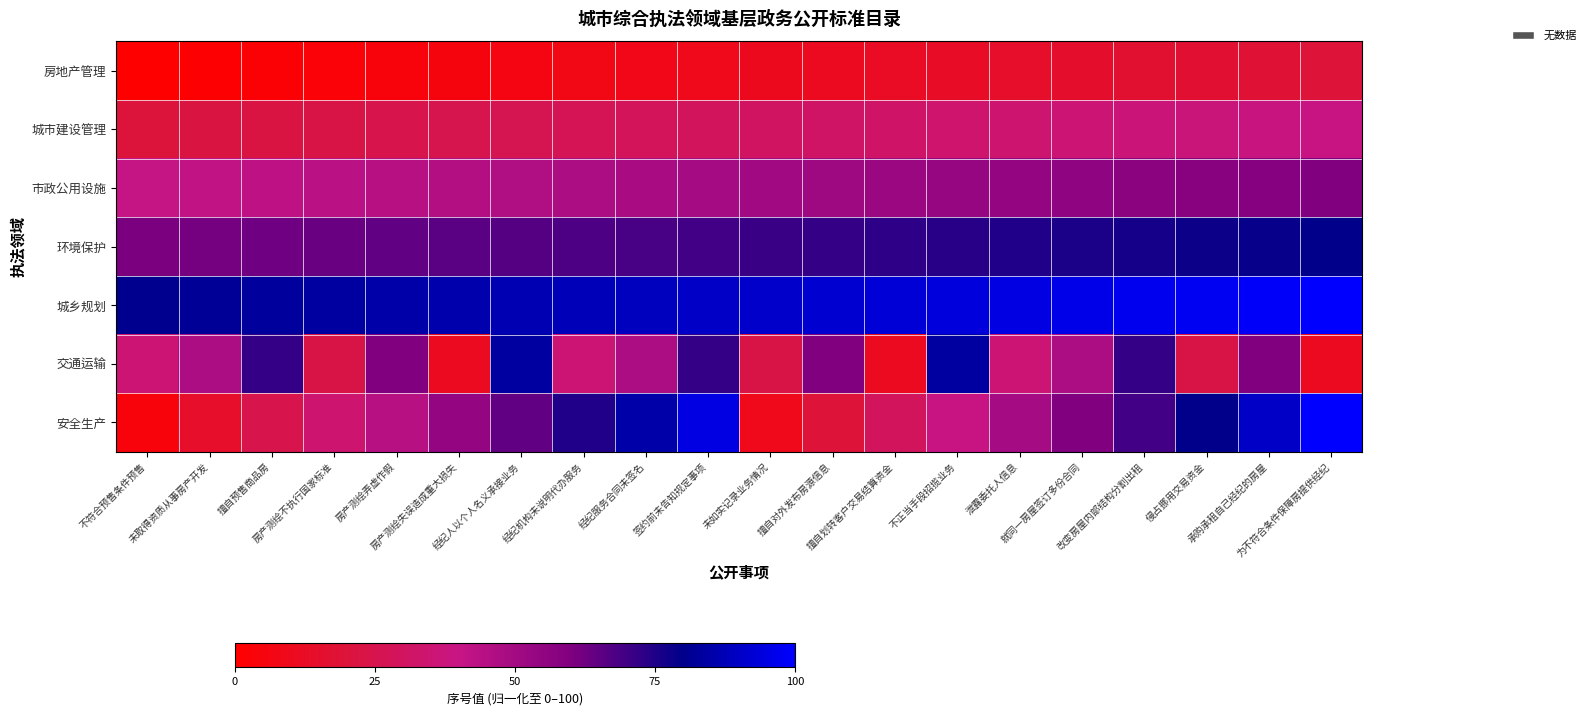

Reading left to right, transcribe all the data shown in this chart.

房地产管理: 不符合预售条件预售=0.0	未取得资质从事房产开发=1.0	擅自预售商品房=2.0	房产测绘不执行国家标准=3.0	房产测绘弄虚作假=4.0	房产测绘失误造成重大损失=5.1	经纪人以个人名义承接业务=6.1	经纪机构未说明代办服务=7.1	经纪服务合同未签名=8.1	签约前未告知规定事项=9.1	未如实记录业务情况=10.1	擅自对外发布房源信息=11.1	擅自划转客户交易结算资金=12.1	不正当手段招揽业务=13.1	泄露委托人信息=14.1	就同一房屋签订多份合同=15.2	改变房屋内部结构分割出租=16.2	侵占挪用交易资金=17.2	承购承租自己经纪的房屋=18.2	为不符合条件保障房提供经纪=19.2
城市建设管理: 不符合预售条件预售=20.2	未取得资质从事房产开发=21.2	擅自预售商品房=22.2	房产测绘不执行国家标准=23.2	房产测绘弄虚作假=24.2	房产测绘失误造成重大损失=25.3	经纪人以个人名义承接业务=26.3	经纪机构未说明代办服务=27.3	经纪服务合同未签名=28.3	签约前未告知规定事项=29.3	未如实记录业务情况=30.3	擅自对外发布房源信息=31.3	擅自划转客户交易结算资金=32.3	不正当手段招揽业务=33.3	泄露委托人信息=34.3	就同一房屋签订多份合同=35.4	改变房屋内部结构分割出租=36.4	侵占挪用交易资金=37.4	承购承租自己经纪的房屋=38.4	为不符合条件保障房提供经纪=39.4
市政公用设施: 不符合预售条件预售=40.4	未取得资质从事房产开发=41.4	擅自预售商品房=42.4	房产测绘不执行国家标准=43.4	房产测绘弄虚作假=44.4	房产测绘失误造成重大损失=45.5	经纪人以个人名义承接业务=46.5	经纪机构未说明代办服务=47.5	经纪服务合同未签名=48.5	签约前未告知规定事项=49.5	未如实记录业务情况=50.5	擅自对外发布房源信息=51.5	擅自划转客户交易结算资金=52.5	不正当手段招揽业务=53.5	泄露委托人信息=54.5	就同一房屋签订多份合同=55.6	改变房屋内部结构分割出租=56.6	侵占挪用交易资金=57.6	承购承租自己经纪的房屋=58.6	为不符合条件保障房提供经纪=59.6
环境保护: 不符合预售条件预售=60.6	未取得资质从事房产开发=61.6	擅自预售商品房=62.6	房产测绘不执行国家标准=63.6	房产测绘弄虚作假=64.6	房产测绘失误造成重大损失=65.7	经纪人以个人名义承接业务=66.7	经纪机构未说明代办服务=67.7	经纪服务合同未签名=68.7	签约前未告知规定事项=69.7	未如实记录业务情况=70.7	擅自对外发布房源信息=71.7	擅自划转客户交易结算资金=72.7	不正当手段招揽业务=73.7	泄露委托人信息=74.7	就同一房屋签订多份合同=75.8	改变房屋内部结构分割出租=76.8	侵占挪用交易资金=77.8	承购承租自己经纪的房屋=78.8	为不符合条件保障房提供经纪=79.8
城乡规划: 不符合预售条件预售=80.8	未取得资质从事房产开发=81.8	擅自预售商品房=82.8	房产测绘不执行国家标准=83.8	房产测绘弄虚作假=84.8	房产测绘失误造成重大损失=85.9	经纪人以个人名义承接业务=86.9	经纪机构未说明代办服务=87.9	经纪服务合同未签名=88.9	签约前未告知规定事项=89.9	未如实记录业务情况=90.9	擅自对外发布房源信息=91.9	擅自划转客户交易结算资金=92.9	不正当手段招揽业务=93.9	泄露委托人信息=94.9	就同一房屋签订多份合同=96.0	改变房屋内部结构分割出租=97.0	侵占挪用交易资金=98.0	承购承租自己经纪的房屋=99.0	为不符合条件保障房提供经纪=100.0
交通运输: 不符合预售条件预售=35.4	未取得资质从事房产开发=47.5	擅自预售商品房=71.7	房产测绘不执行国家标准=23.2	房产测绘弄虚作假=59.6	房产测绘失误造成重大损失=11.1	经纪人以个人名义承接业务=83.8	经纪机构未说明代办服务=35.4	经纪服务合同未签名=47.5	签约前未告知规定事项=71.7	未如实记录业务情况=23.2	擅自对外发布房源信息=59.6	擅自划转客户交易结算资金=11.1	不正当手段招揽业务=83.8	泄露委托人信息=35.4	就同一房屋签订多份合同=47.5	改变房屋内部结构分割出租=71.7	侵占挪用交易资金=23.2	承购承租自己经纪的房屋=59.6	为不符合条件保障房提供经纪=11.1
安全生产: 不符合预售条件预售=4.0	未取得资质从事房产开发=14.1	擅自预售商品房=24.2	房产测绘不执行国家标准=34.3	房产测绘弄虚作假=44.4	房产测绘失误造成重大损失=54.5	经纪人以个人名义承接业务=64.6	经纪机构未说明代办服务=74.7	经纪服务合同未签名=84.8	签约前未告知规定事项=94.9	未如实记录业务情况=9.1	擅自对外发布房源信息=19.2	擅自划转客户交易结算资金=29.3	不正当手段招揽业务=39.4	泄露委托人信息=49.5	就同一房屋签订多份合同=59.6	改变房屋内部结构分割出租=69.7	侵占挪用交易资金=79.8	承购承租自己经纪的房屋=89.9	为不符合条件保障房提供经纪=100.0